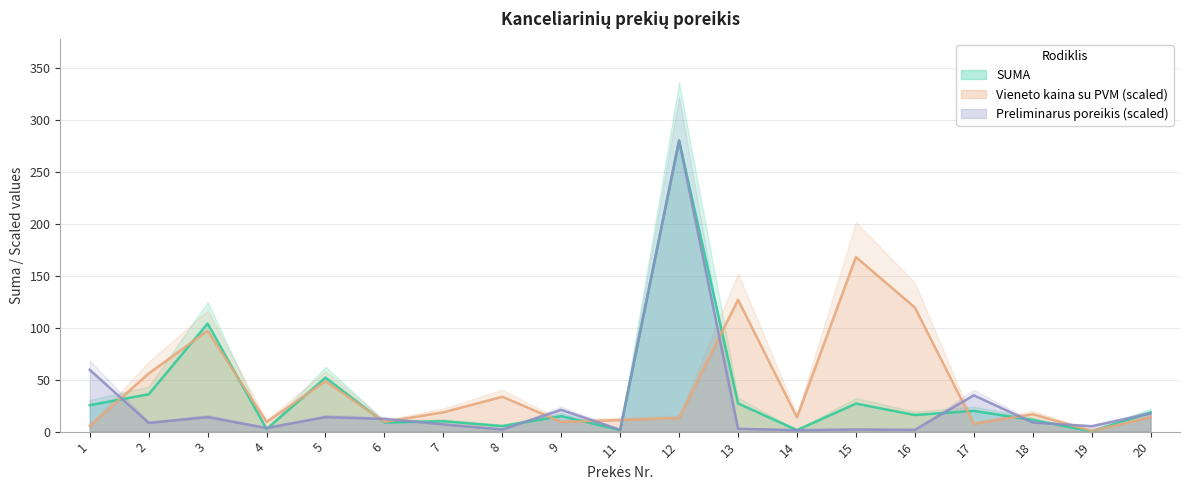

Which has a higher value, 7 or 6?

7